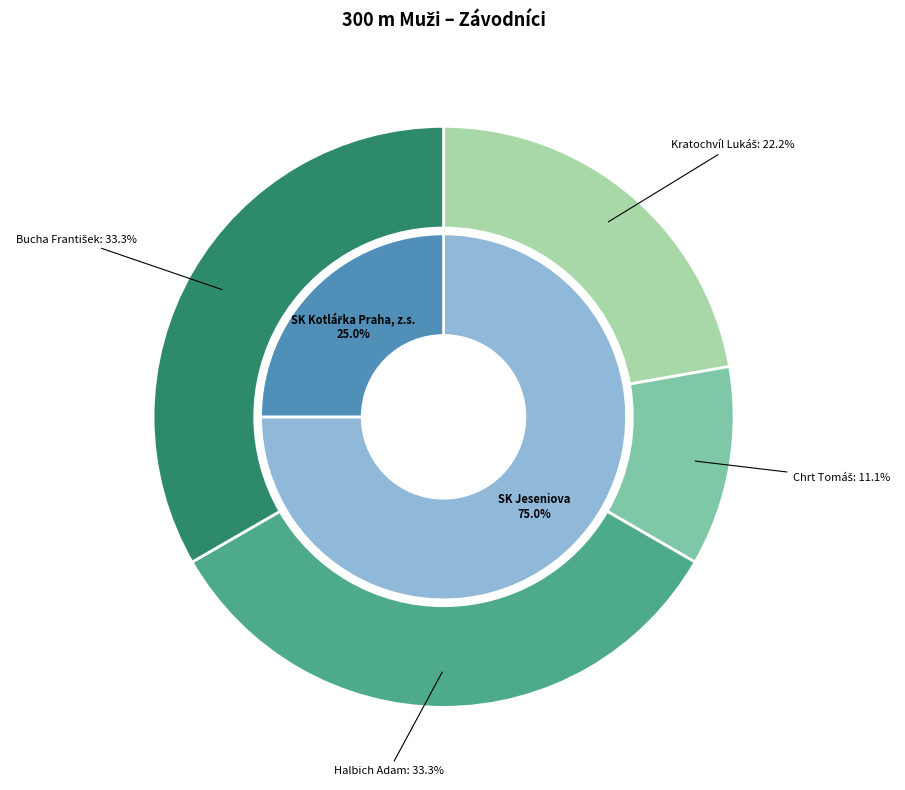

To the nearest percent, what is the difference between the Kratochvíl Lukáš and Halbich Adam slice percentages?

11%